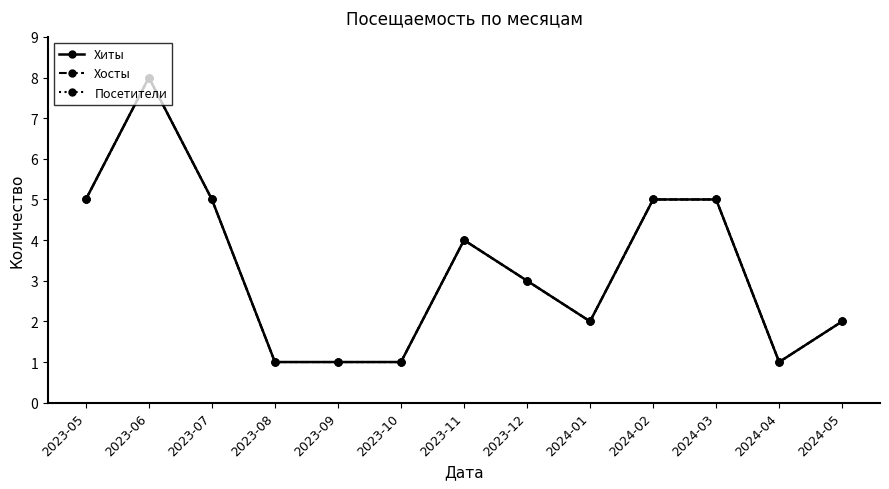

Reading left to right, what are all the values shown in this chart?

Хиты: 5	8	5	1	1	1	4	3	2	5	5	1	2
Хосты: 5	8	5	1	1	1	4	3	2	5	5	1	2
Посетители: 5	8	5	1	1	1	4	3	2	5	5	1	2